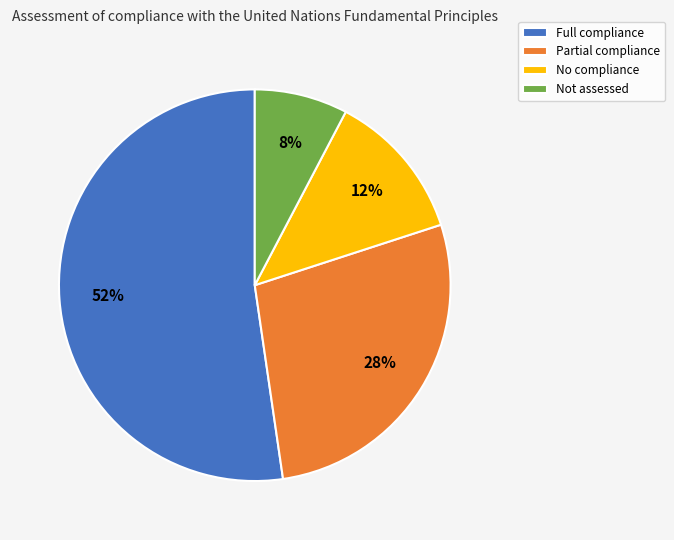

To the nearest percent, what is the combined percentage of Partial compliance and Full compliance?

80%